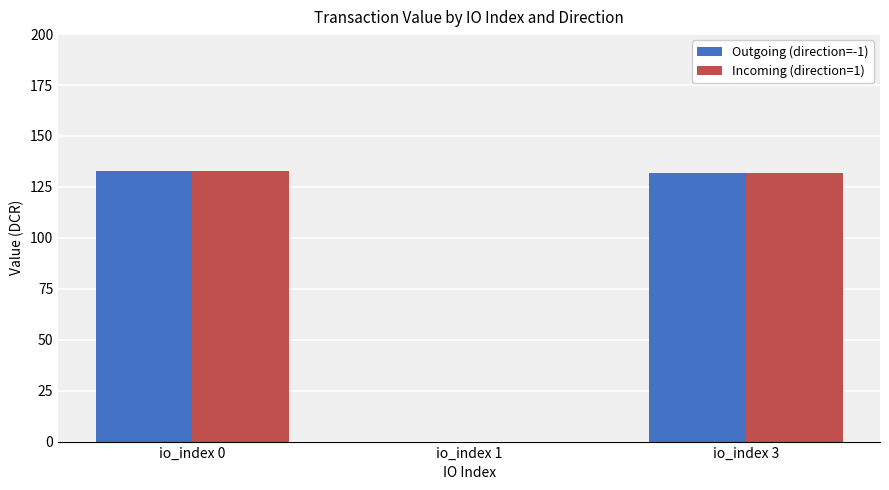

What is the difference between the Incoming (direction=1) values at io_index 3 and io_index 0?

1.0